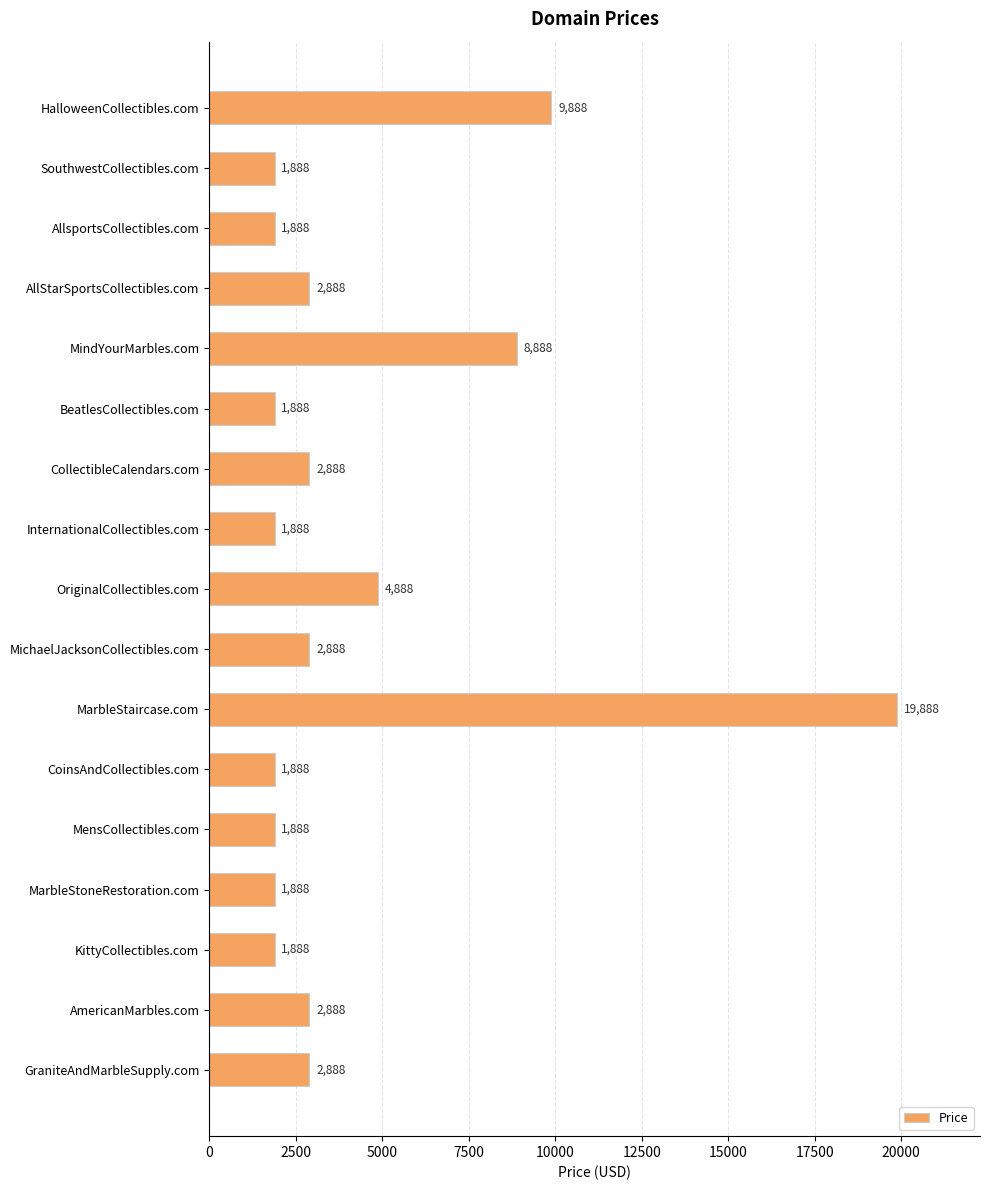

How many distinct data groups are displayed?

1